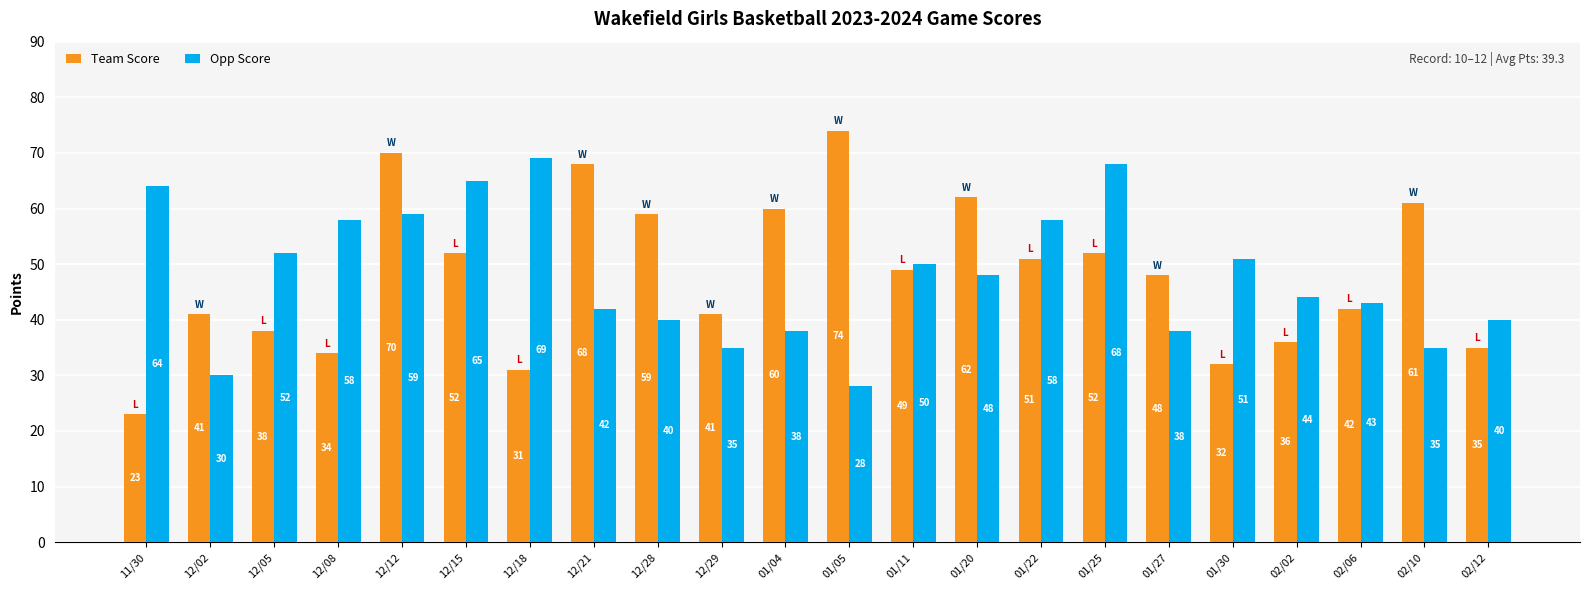

What is the label of the 2nd bar from the left?

12/02